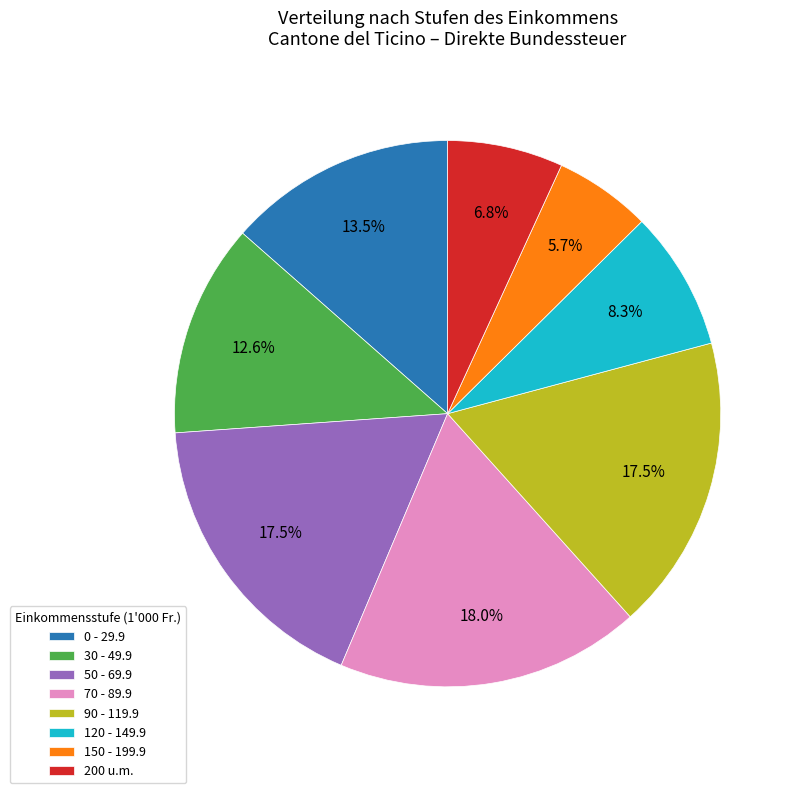

How many slices are in this pie chart?

8